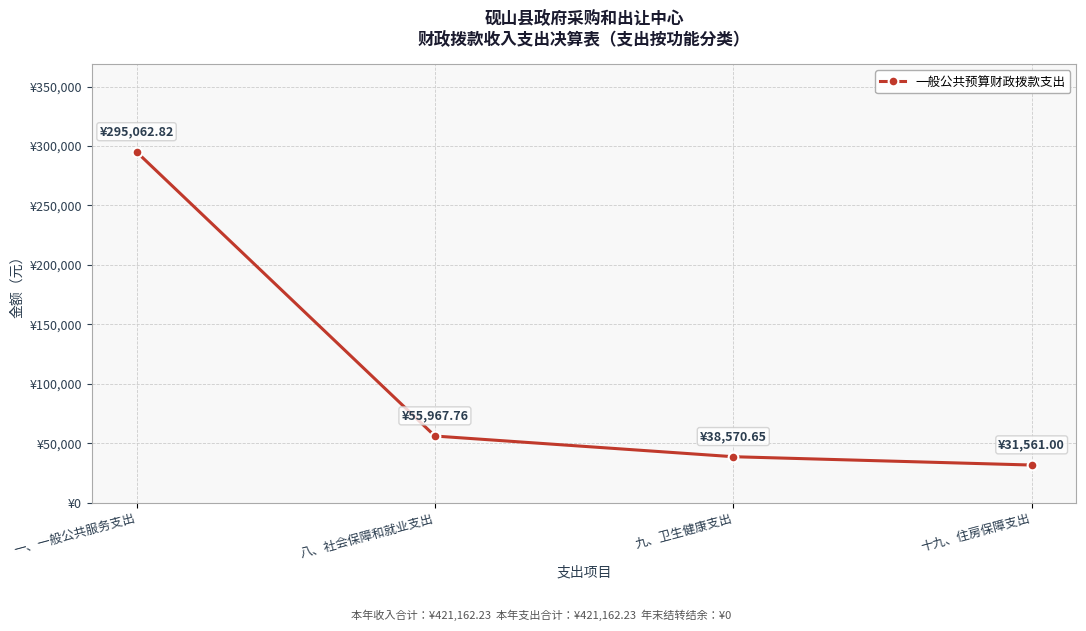

What is the change in value from 一、一般公共服务支出 to 十九、住房保障支出?

-263501.8